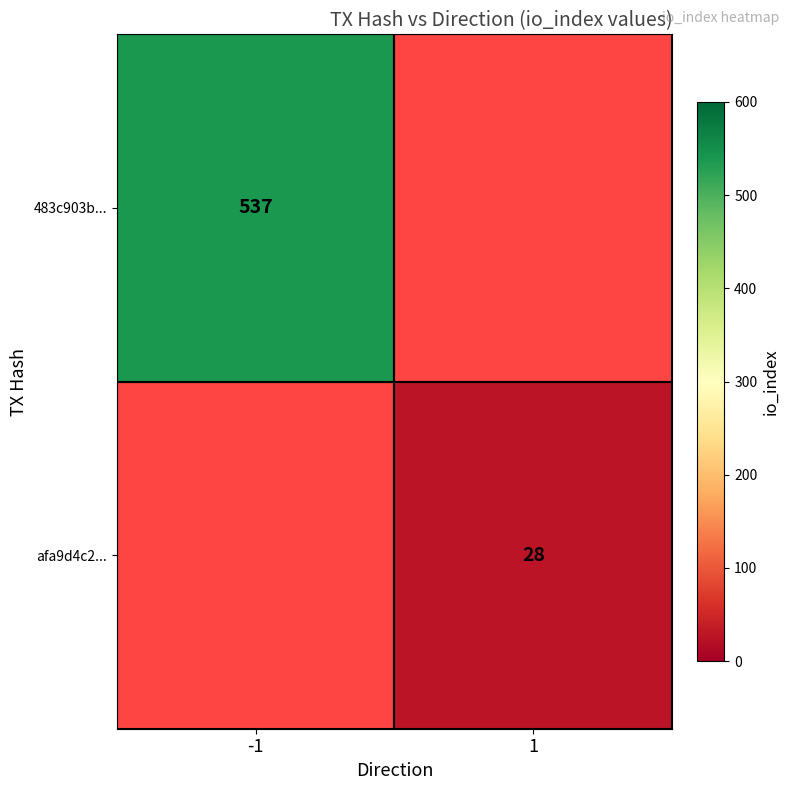

Is the value of 483c903b... at -1 greater than the value of afa9d4c2... at 1?

Yes